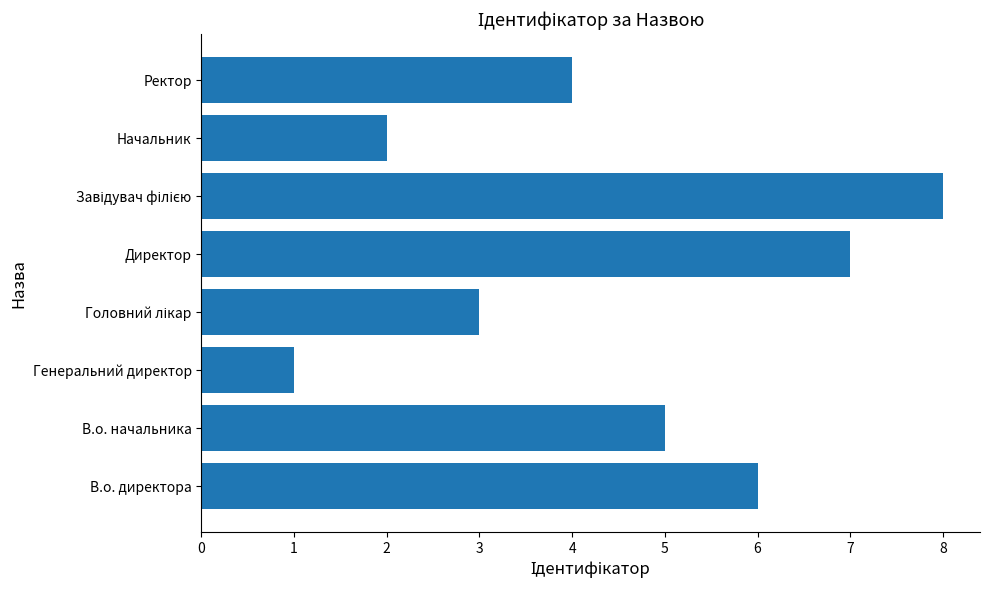

True or false: the data shows 3 at Начальник.

False